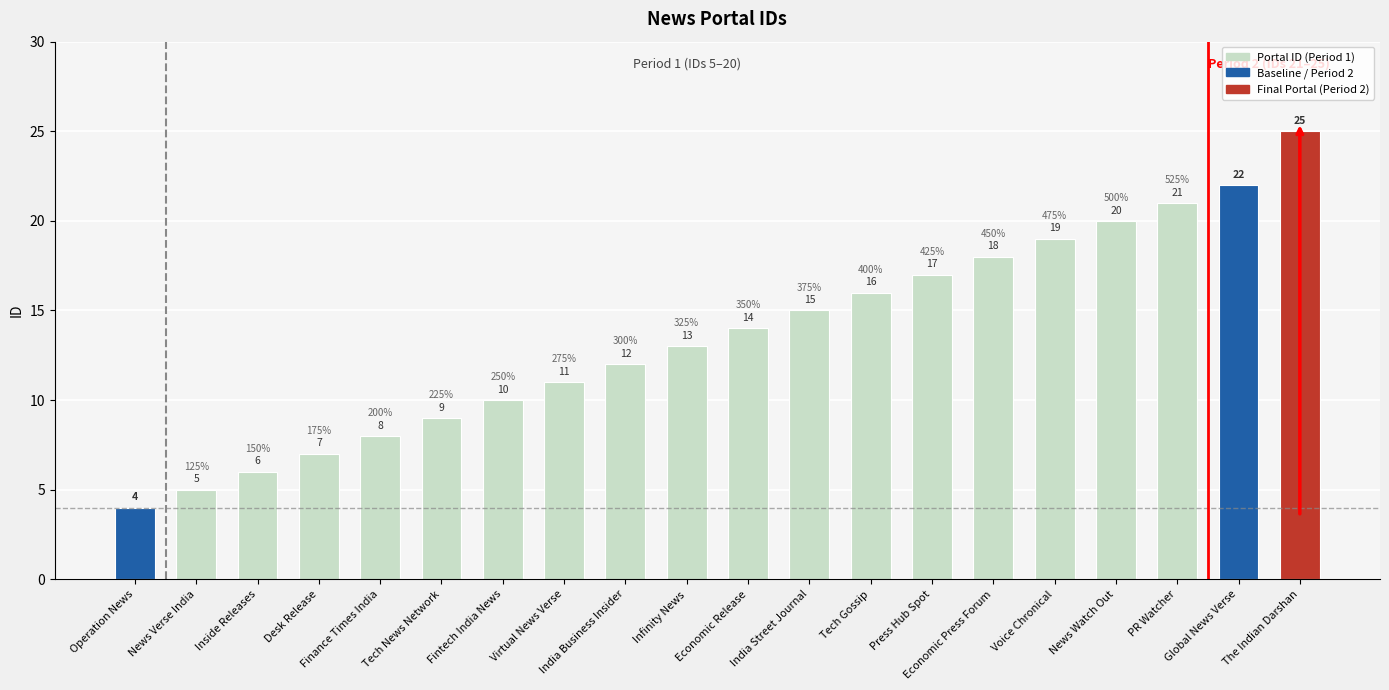

What is the ratio of the value at The Indian Darshan to the value at India Street Journal?

1.7